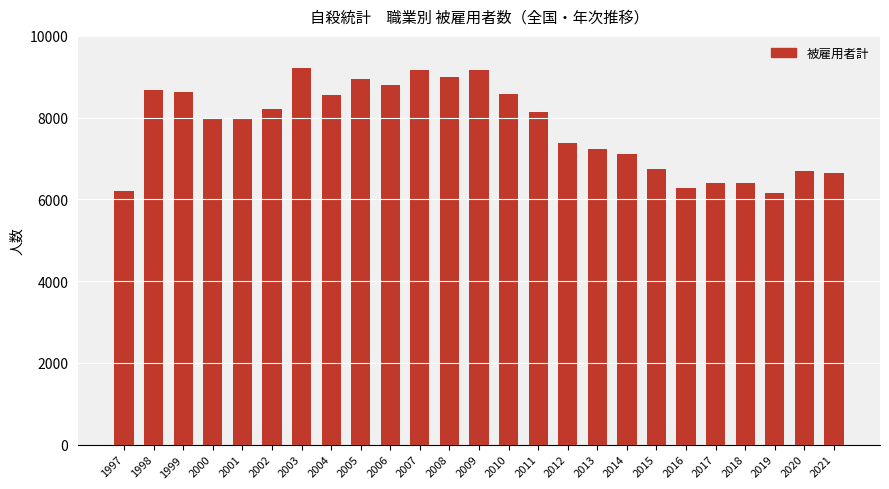

What is the difference between the maximum and minimum values?

3060